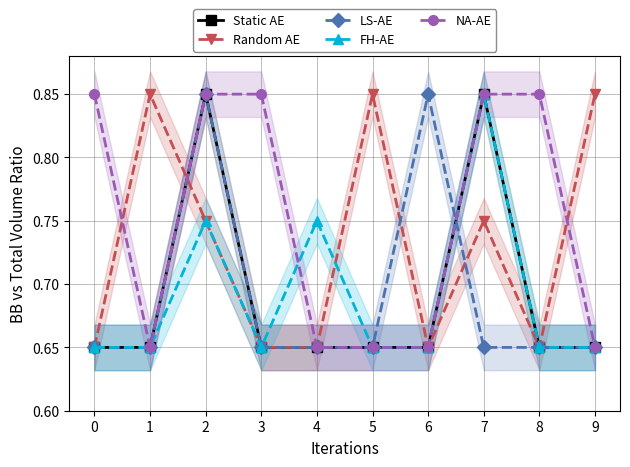

Where is the first local minimum for Random AE?

6